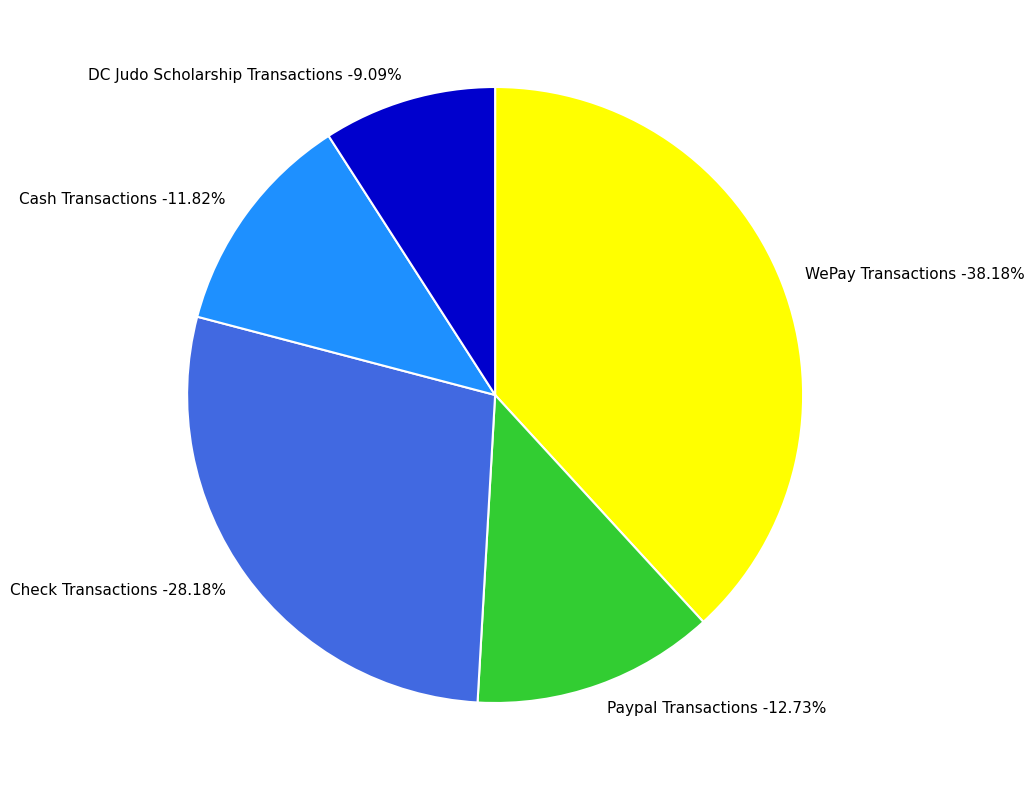

Is there a majority slice in this chart?

No